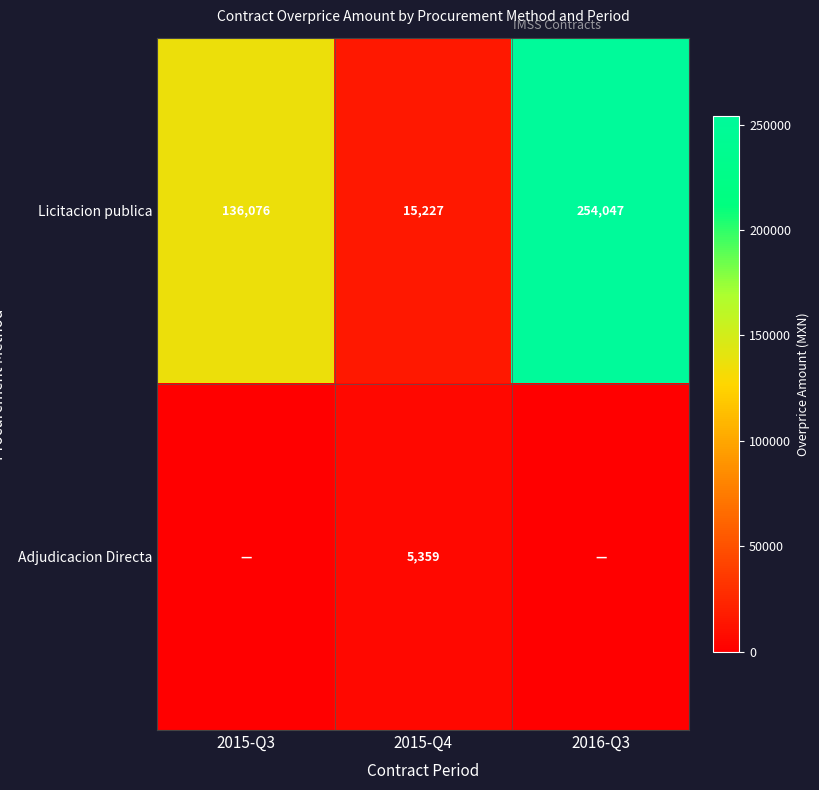

The Licitacion publica series shows 102772.1 at 2016-Q3. True or false?

False